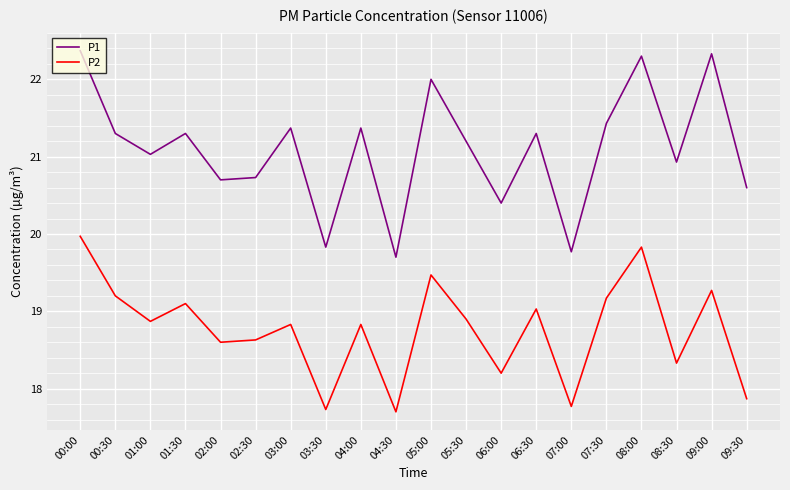

Is the value of P1 at 03:30 greater than the value of P2 at 06:00?

Yes